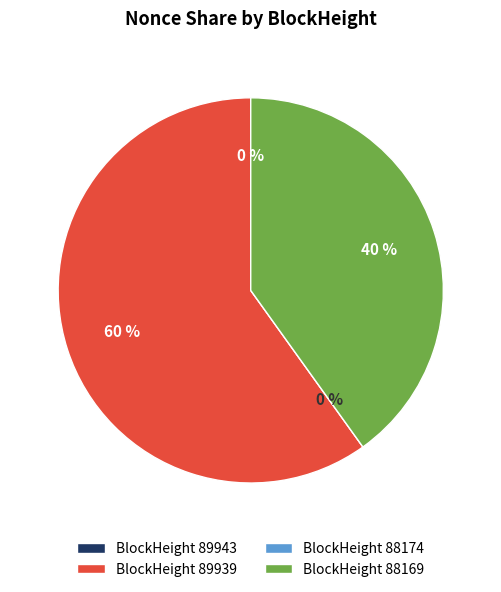

Which category has the biggest portion of the pie?

89939